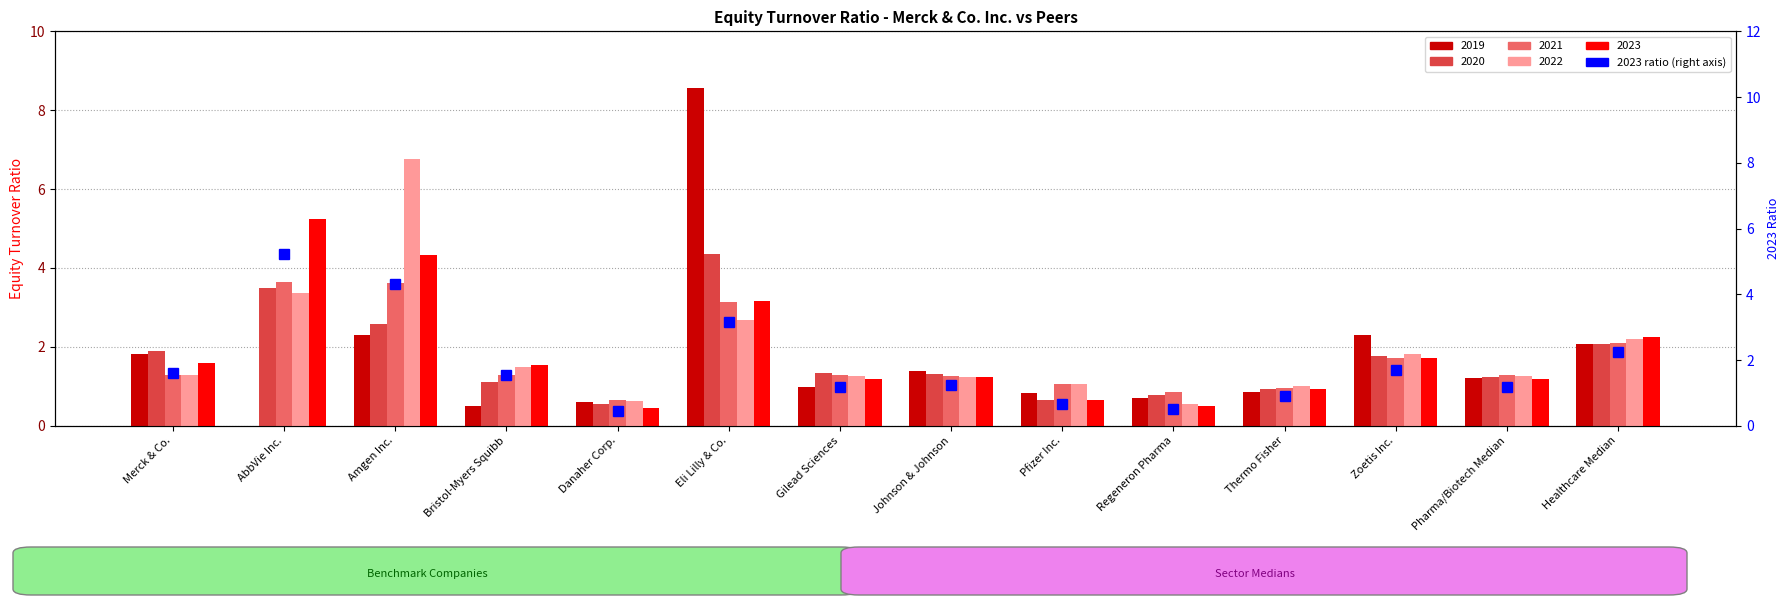

Read the value at Merck & Co..

1.6